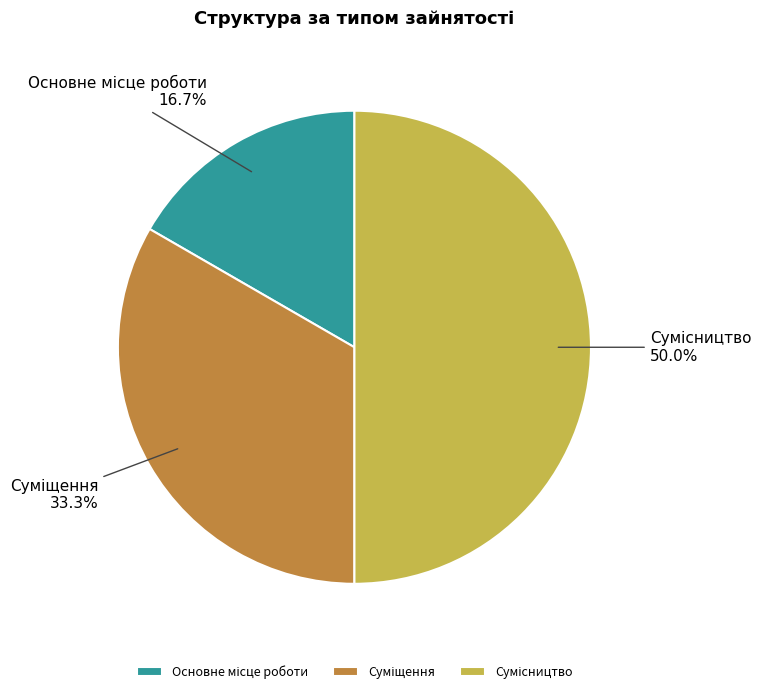

Which category has the smallest portion of the pie?

Основне місце роботи